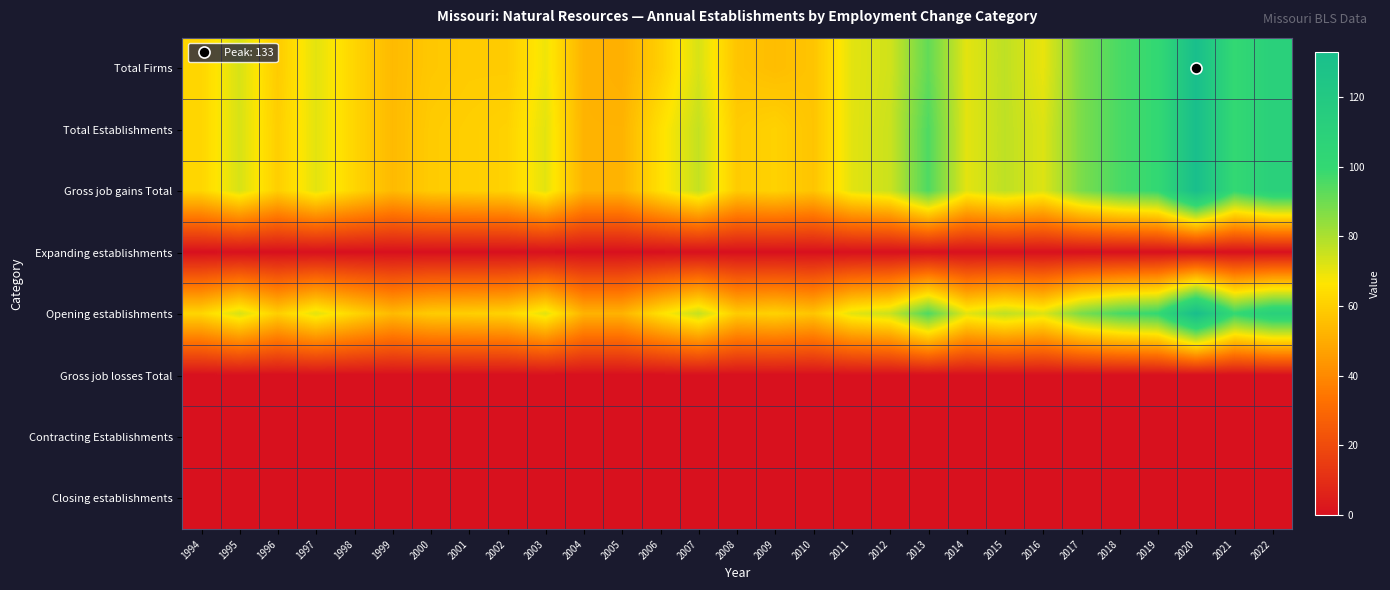

At how many categories does at least one series exceed 40?

29